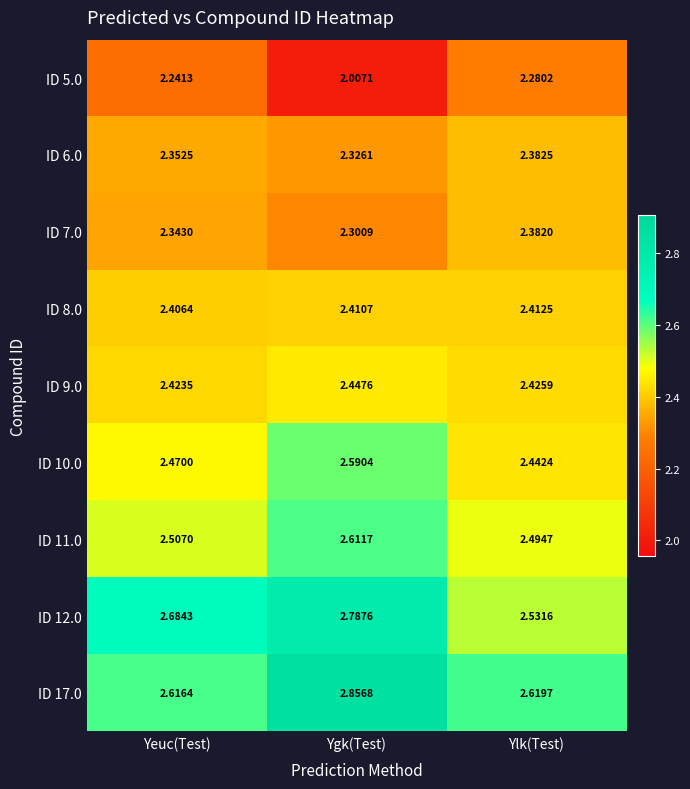

At which label is ID 12.0 closest to 2?

Ylk(Test)